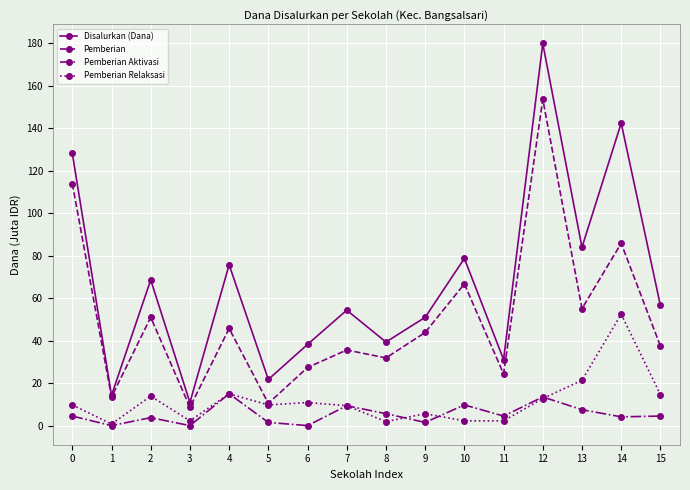

How many series are shown in this chart?

4